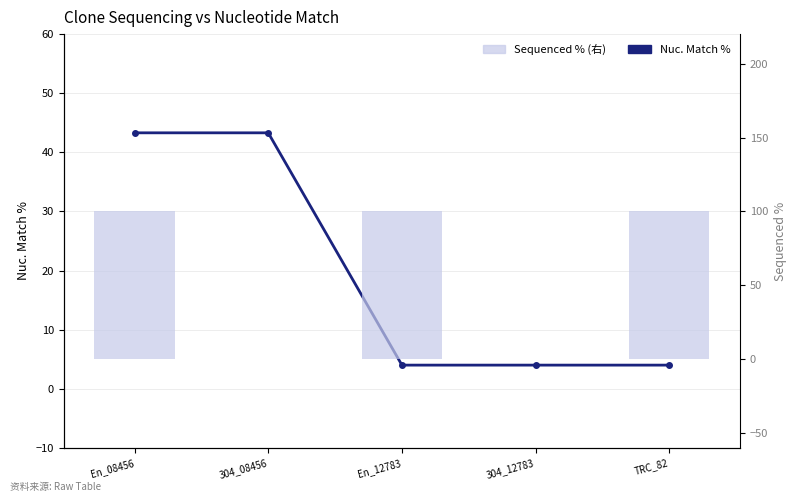

What is the difference between the second highest and second lowest values in the Sequenced % series?

100.0